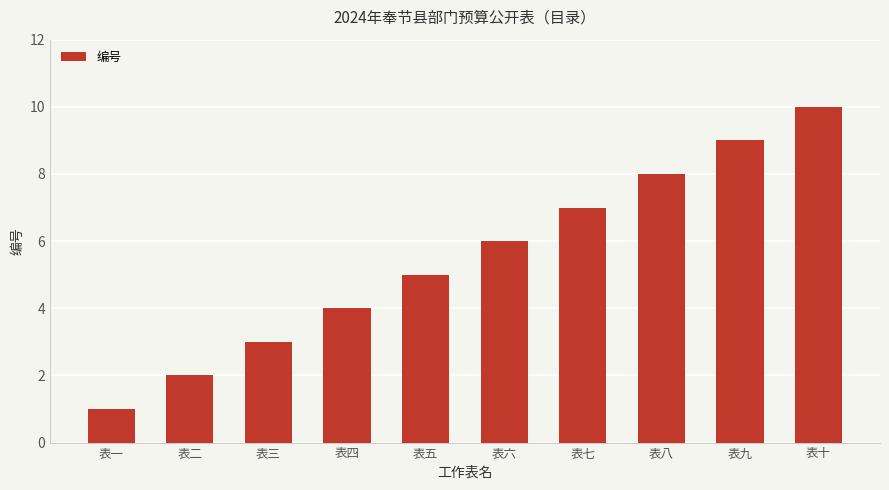

Is it true that the value at 表五 is 9?

False